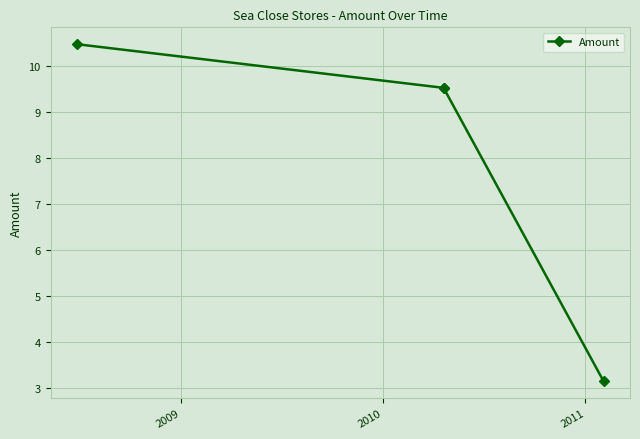

What is the maximum value shown in the chart?

10.5